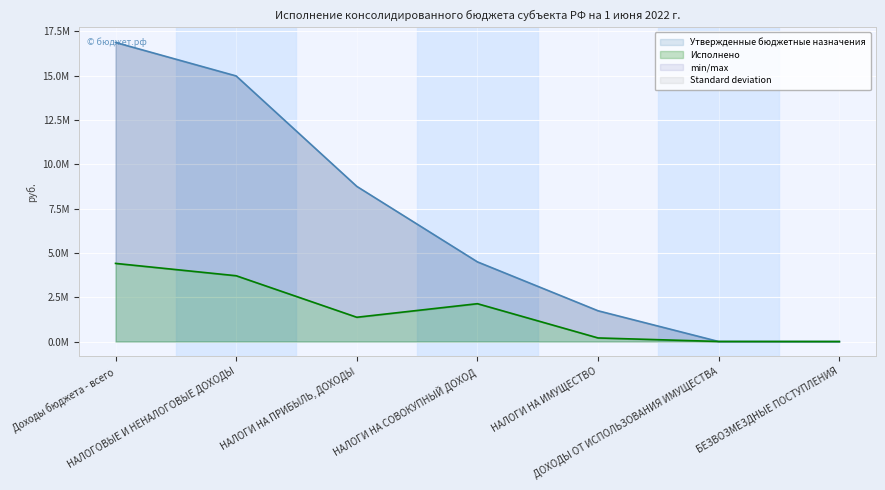

Which series has the largest total across all categories?

Утвержденные бюджетные назначения